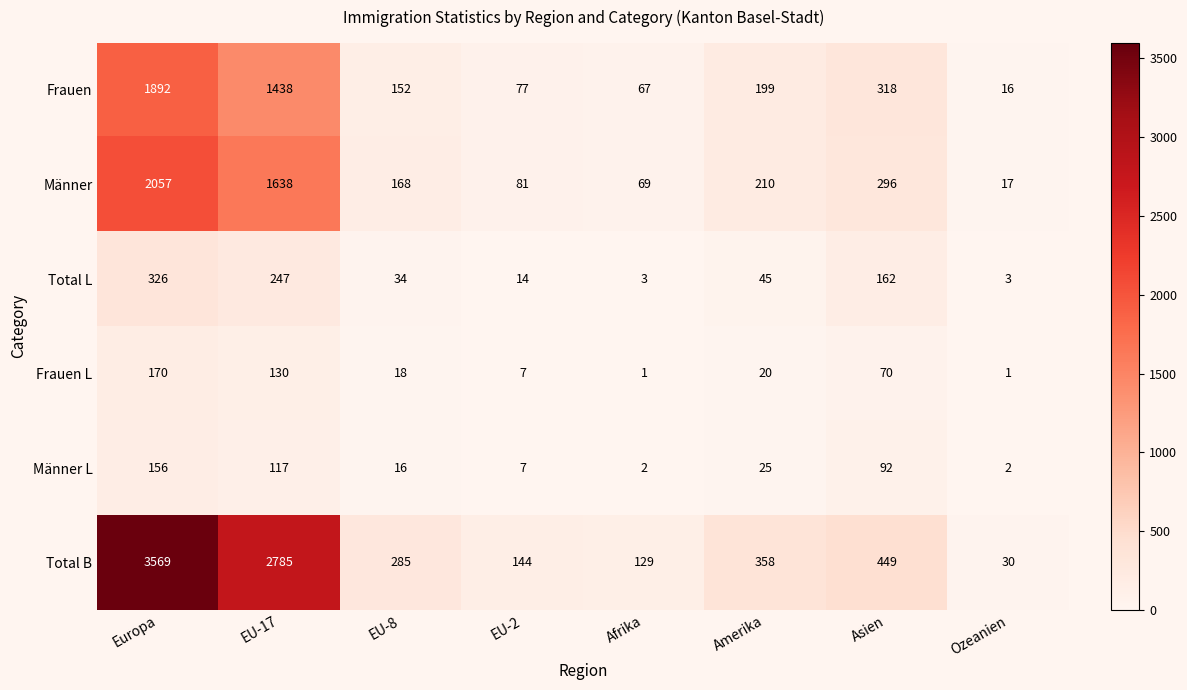

How many categories are shown in the chart?

8